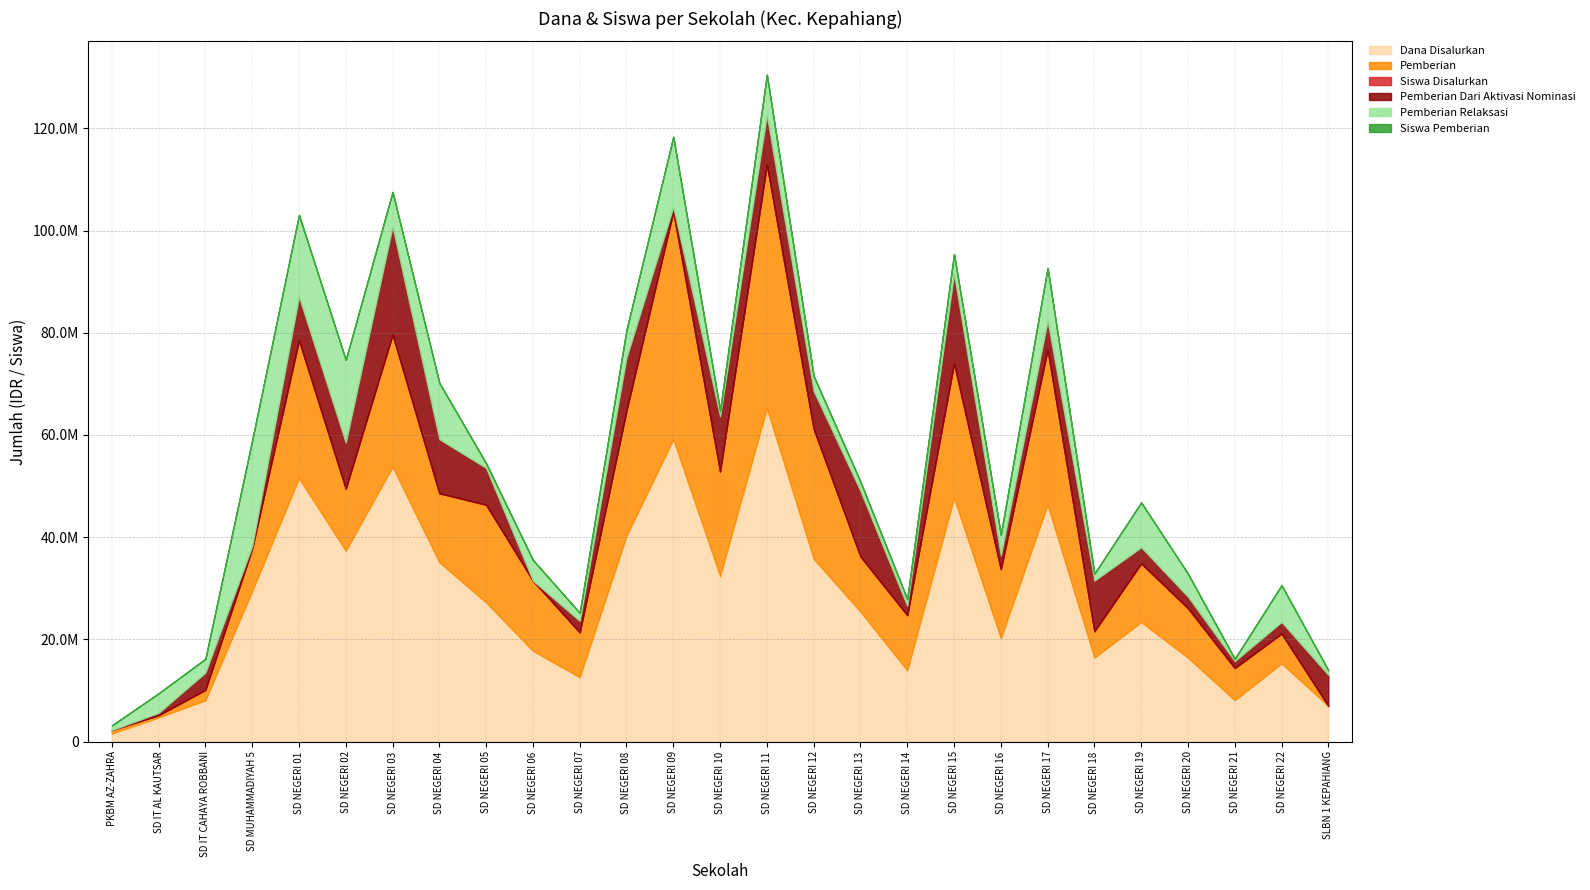

How many lines are shown in the chart?

6